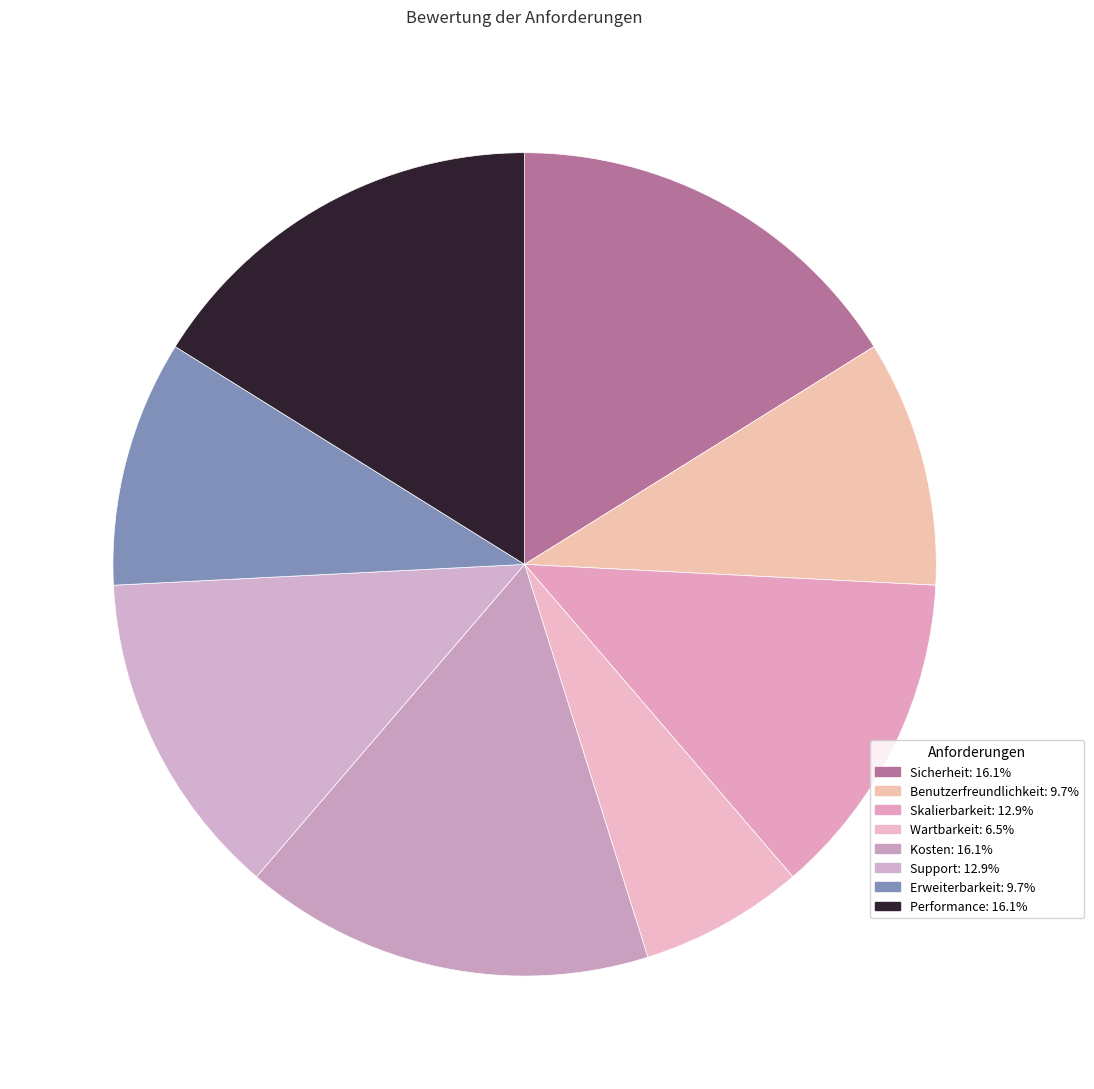

The Erweiterbarkeit slice represents 1% of the pie. True or false?

False